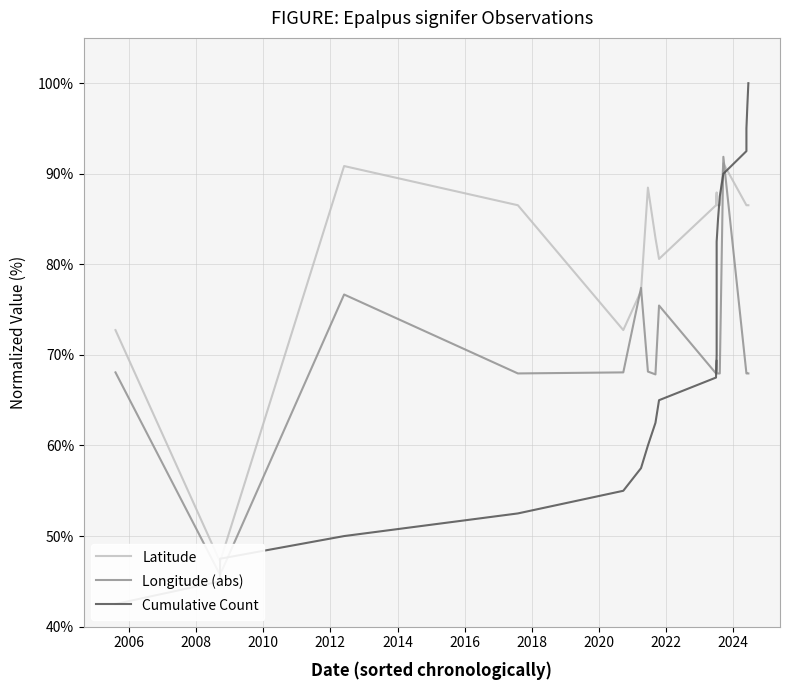

How many data points does each series have?

24